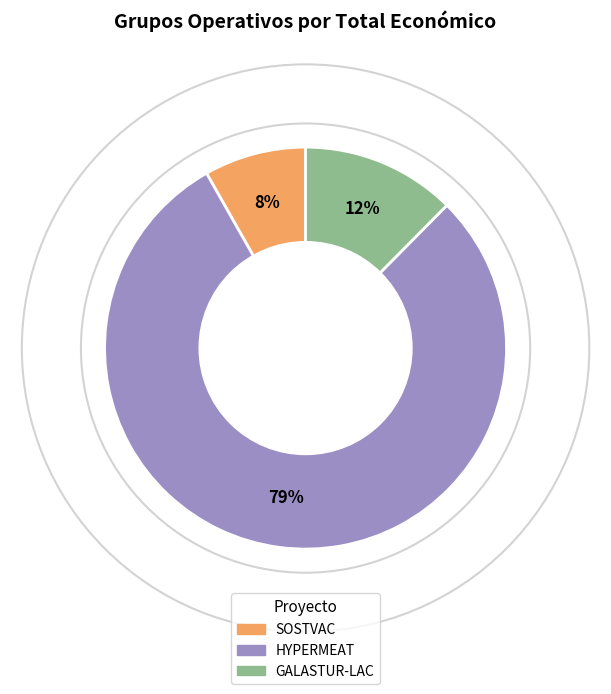

Combined, do HYPERMEAT and SOSTVAC account for over 50%?

Yes